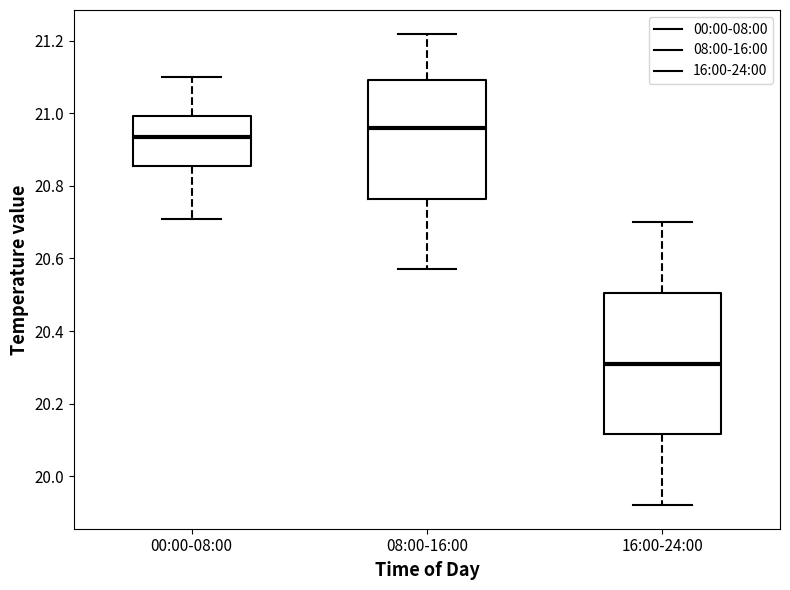

Where does the upper whisker of the box for 16:00-24:00 end on the y-axis? The values are not printed on the chart, so give them approximately, as read against the axis.

20.70